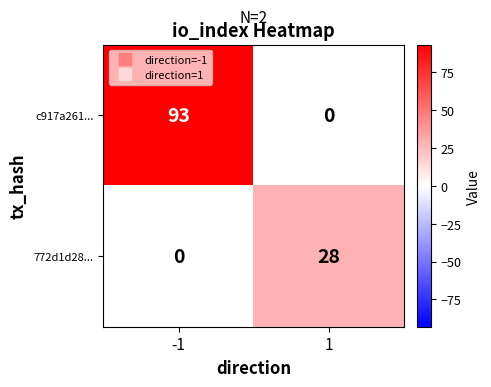

Between -1 and 1, which series saw the biggest shift?

c917a261...